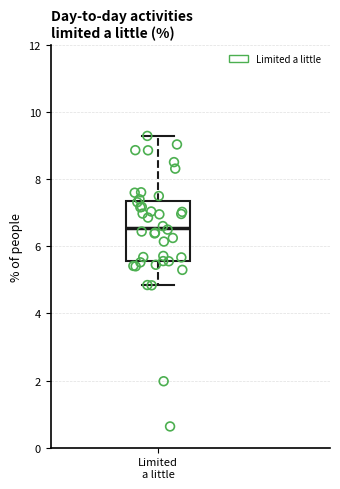

Read this box plot against the y-axis: the position of the median line, the range covered by the box, and the ends of both whiskers. The values are not printed on the chart, so give them approximately, as read against the axis.

median 6.6, box 5.6 to 7.4, whiskers 4.8 to 9.2